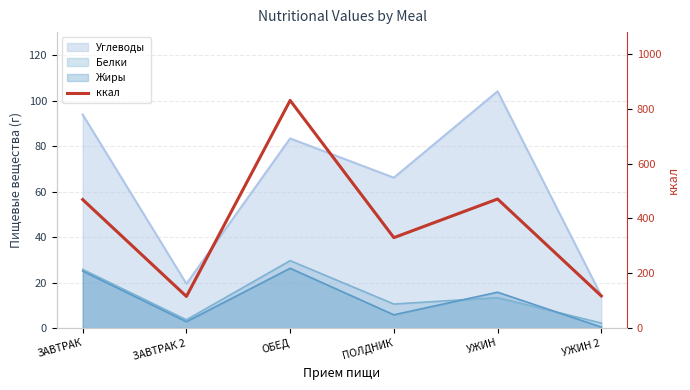

Where does the data first go above 468?

ЗАВТРАК